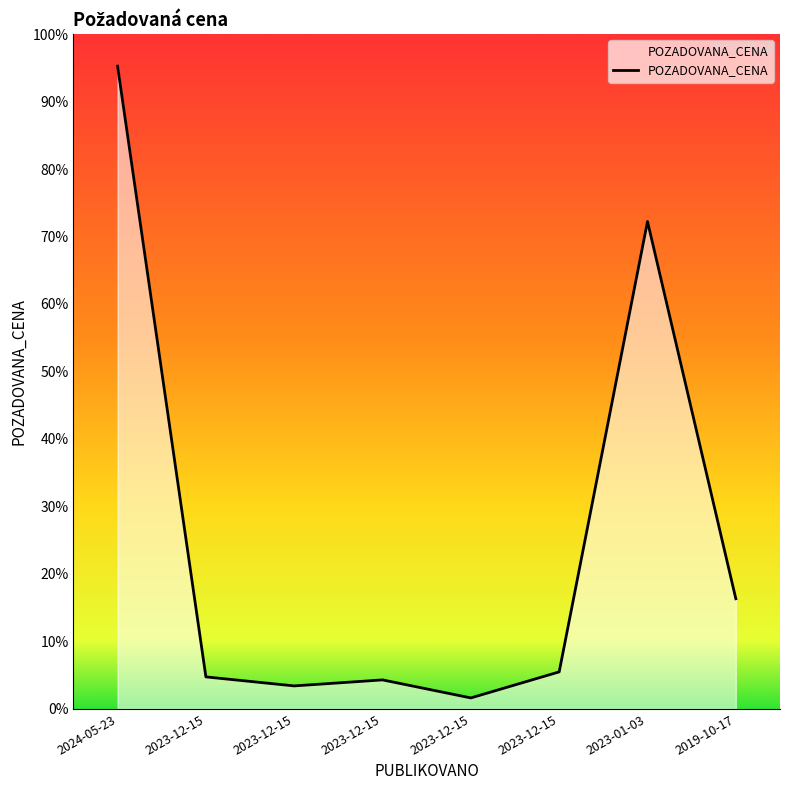

What is the difference between the values at 2023-01-03 and 2023-12-15?

142700